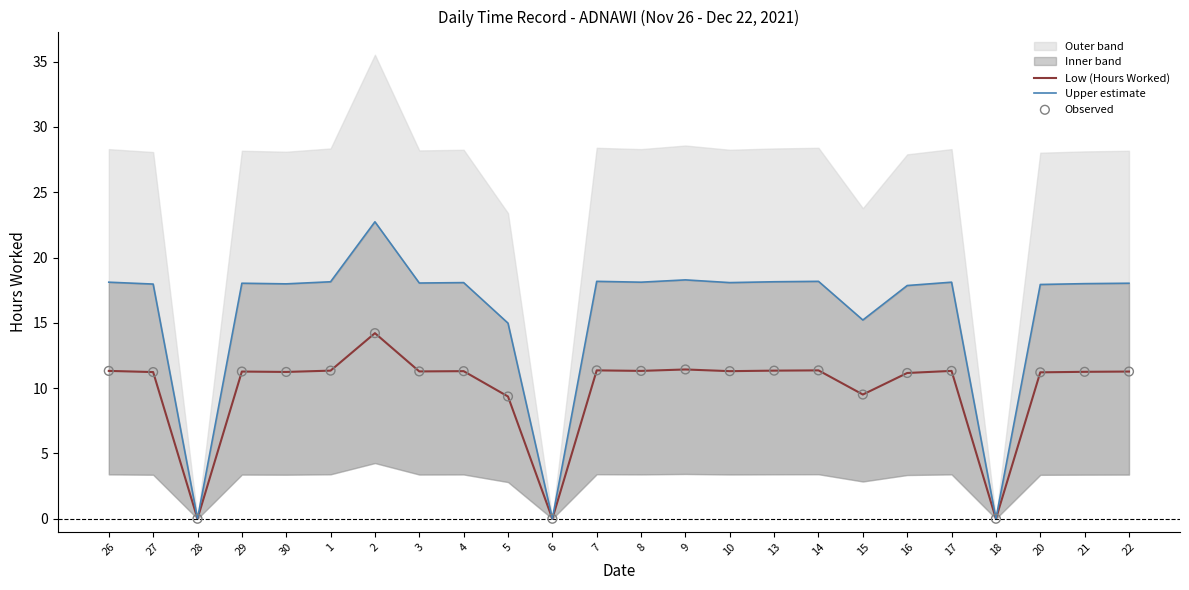

What is the total value across all series at 15?

34.2